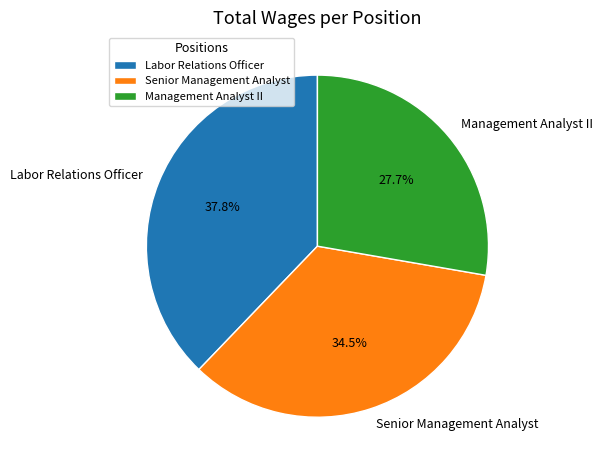

Between Senior Management Analyst and Labor Relations Officer, which is larger?

Labor Relations Officer